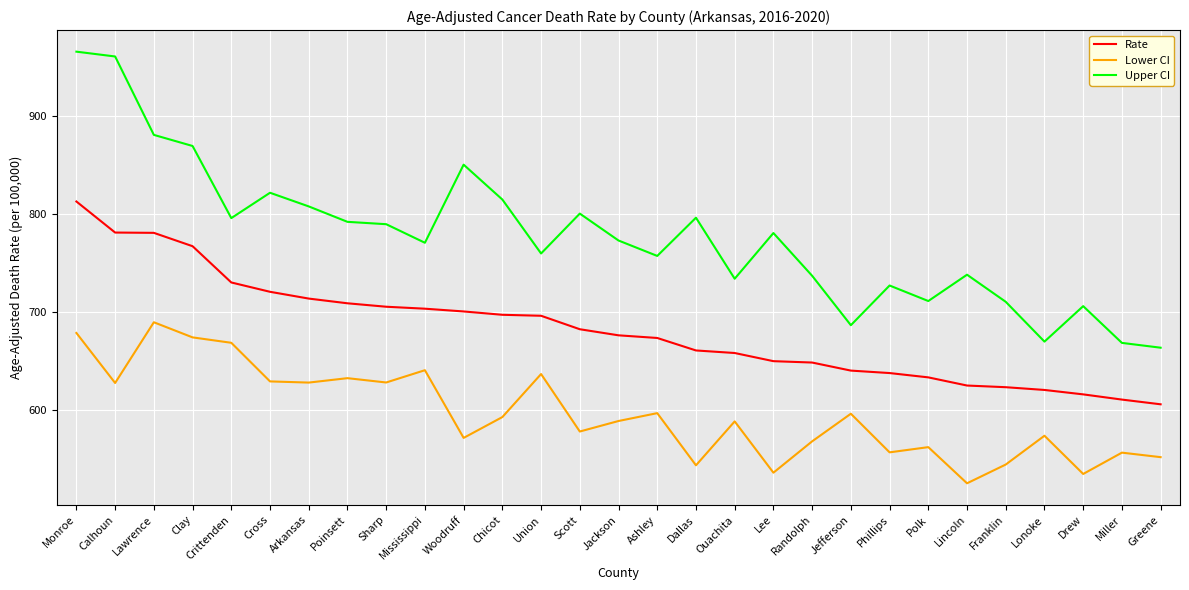

True or false: Upper CI and Lower CI intersect in this chart.

False